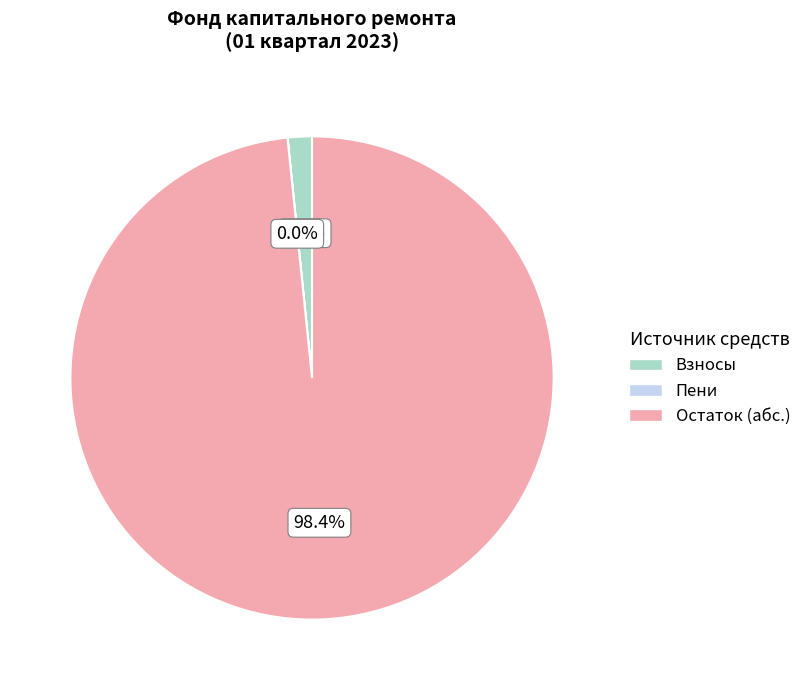

Is there any slice that represents more than half of the pie?

Yes